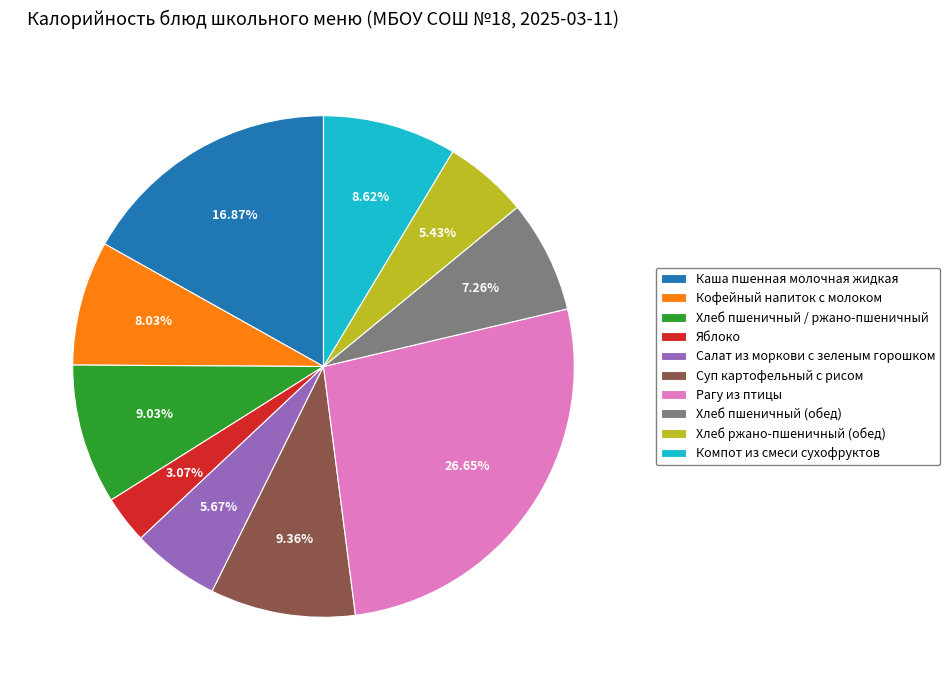

To the nearest percent, what portion does Салат из моркови с зеленым горошком represent?

6%